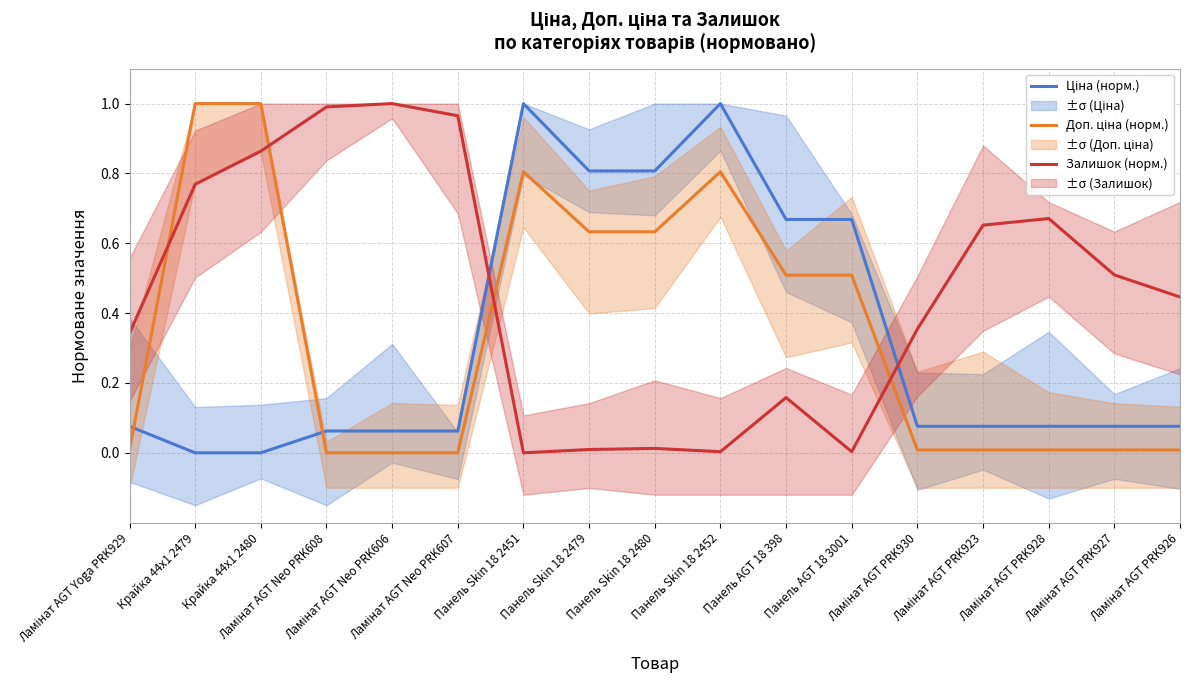

Which series has the widest spread of values?

Ціна (норм.)